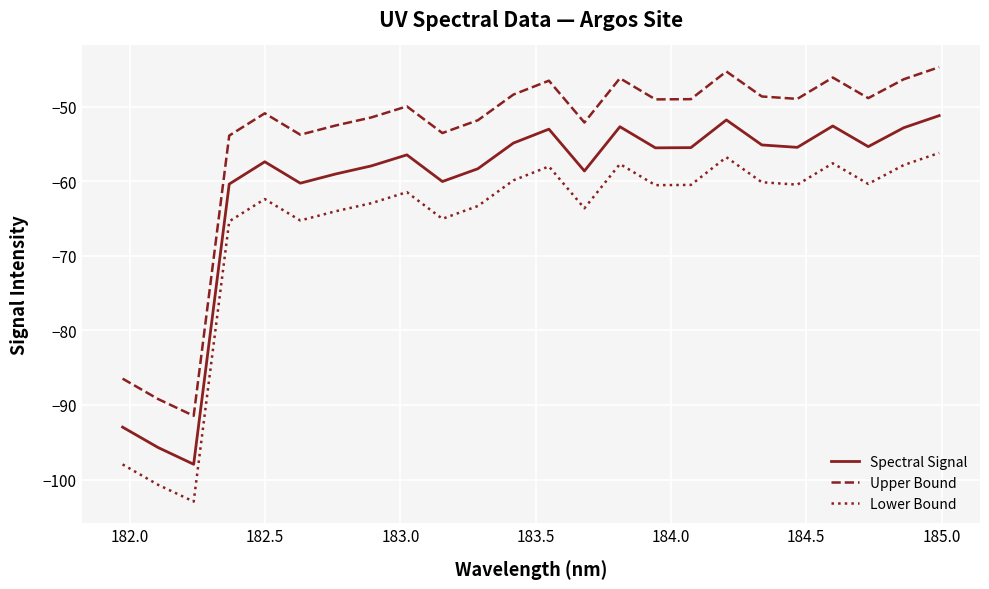

True or false: Upper Bound and Lower Bound intersect in this chart.

False